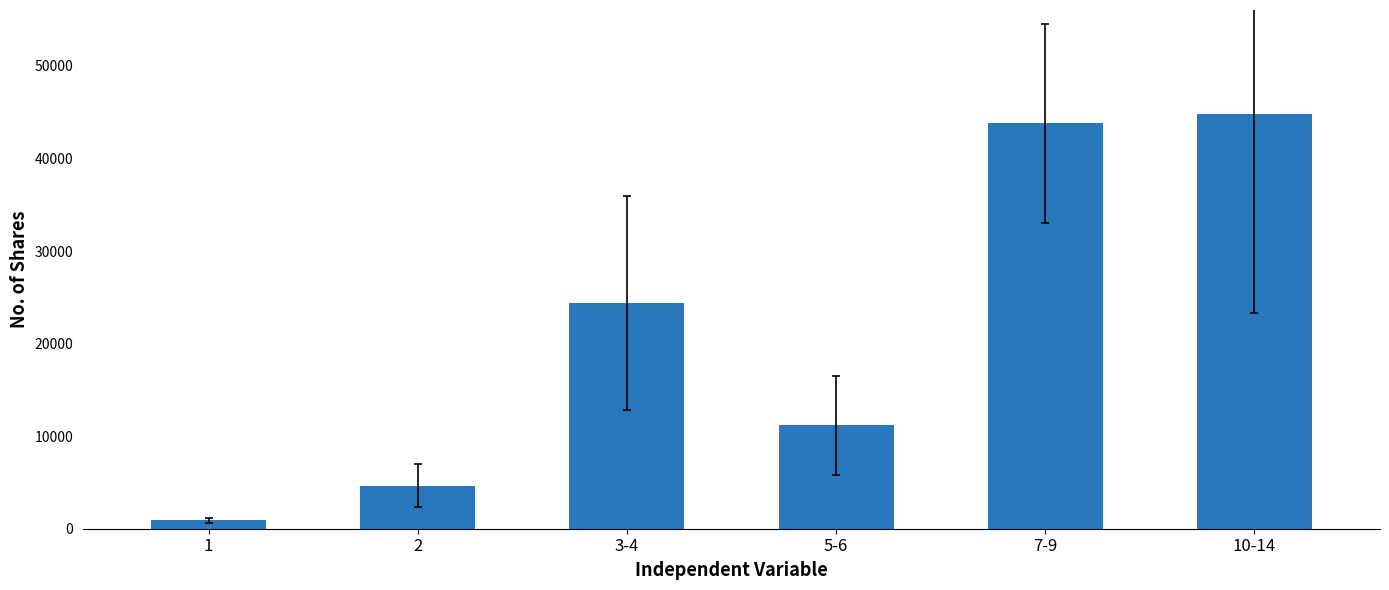

Reading left to right, what are all the values shown in this chart?

898.4	4645.0	24381.6	11161.4	43797.5	44837.5